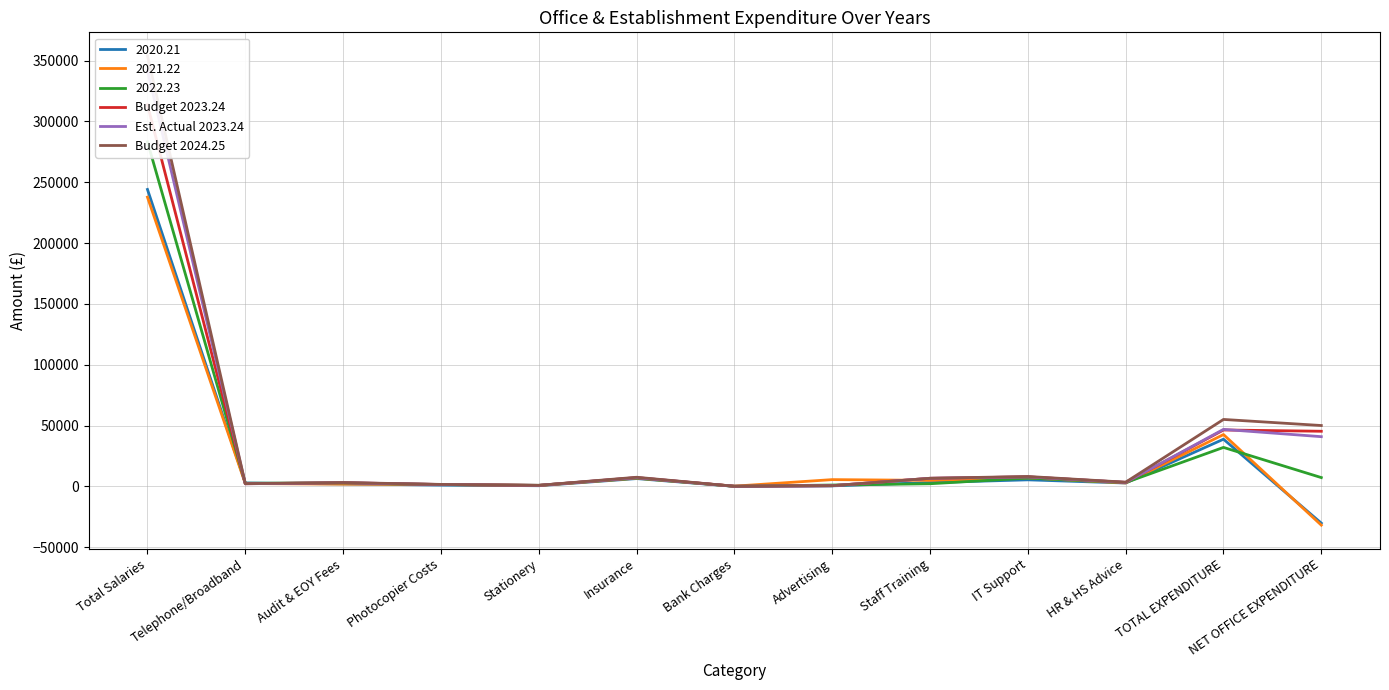

Count the number of categories in the chart.

13